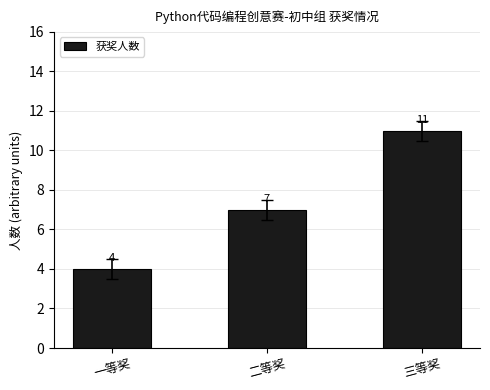

The chart shows a value of 6 at 一等奖. True or false?

False